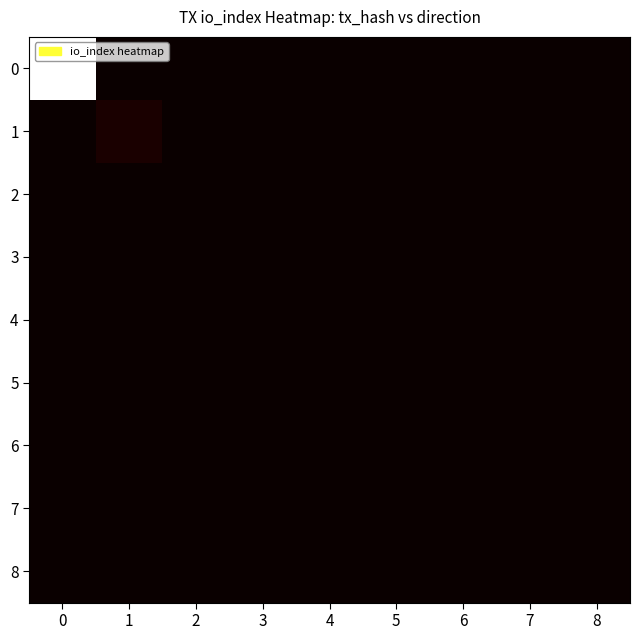

Reading left to right, transcribe all the data shown in this chart.

0: 0=1.0	1=0.0	2=0.0	3=0.0	4=0.0	5=0.0	6=0.0	7=0.0	8=0.0
1: 0=0.0	1=0.0	2=0.0	3=0.0	4=0.0	5=0.0	6=0.0	7=0.0	8=0.0
2: 0=0.0	1=0.0	2=0.0	3=0.0	4=0.0	5=0.0	6=0.0	7=0.0	8=0.0
3: 0=0.0	1=0.0	2=0.0	3=0.0	4=0.0	5=0.0	6=0.0	7=0.0	8=0.0
4: 0=0.0	1=0.0	2=0.0	3=0.0	4=0.0	5=0.0	6=0.0	7=0.0	8=0.0
5: 0=0.0	1=0.0	2=0.0	3=0.0	4=0.0	5=0.0	6=0.0	7=0.0	8=0.0
6: 0=0.0	1=0.0	2=0.0	3=0.0	4=0.0	5=0.0	6=0.0	7=0.0	8=0.0
7: 0=0.0	1=0.0	2=0.0	3=0.0	4=0.0	5=0.0	6=0.0	7=0.0	8=0.0
8: 0=0.0	1=0.0	2=0.0	3=0.0	4=0.0	5=0.0	6=0.0	7=0.0	8=0.0